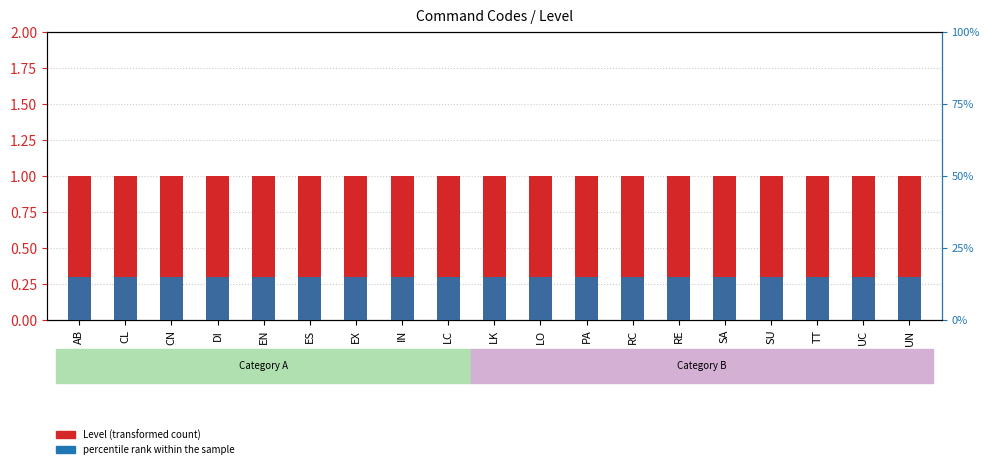

What is the approximate value of percentile rank within the sample at ES?

0.1